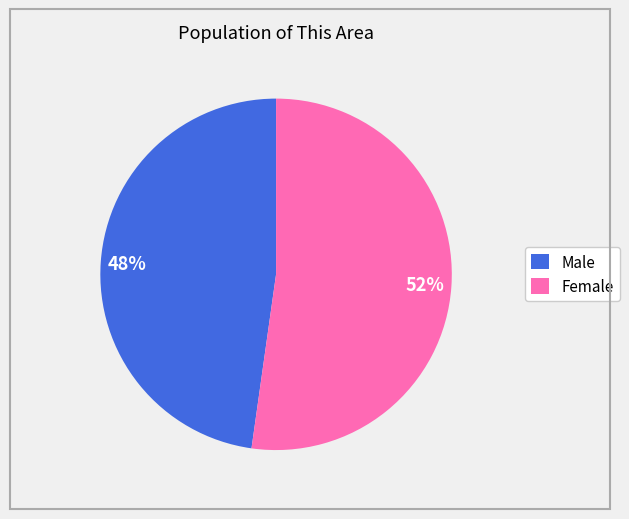

Is Male the majority of the pie?

No